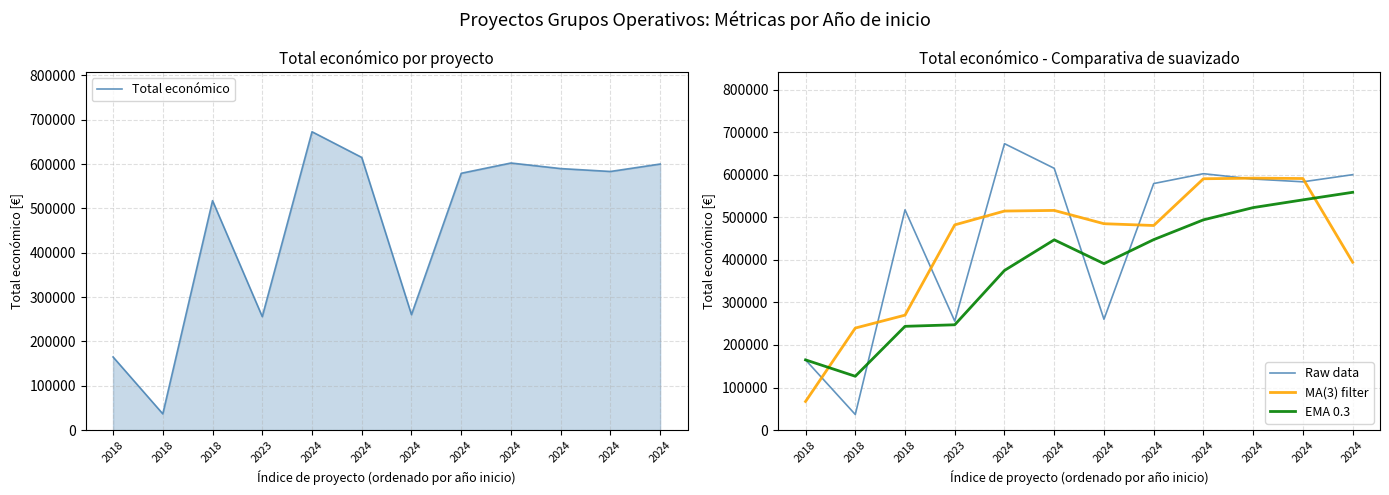

Rank the series at 2024 from highest to lowest value.

Total económico, Raw data, MA(3) filter, EMA 0.3